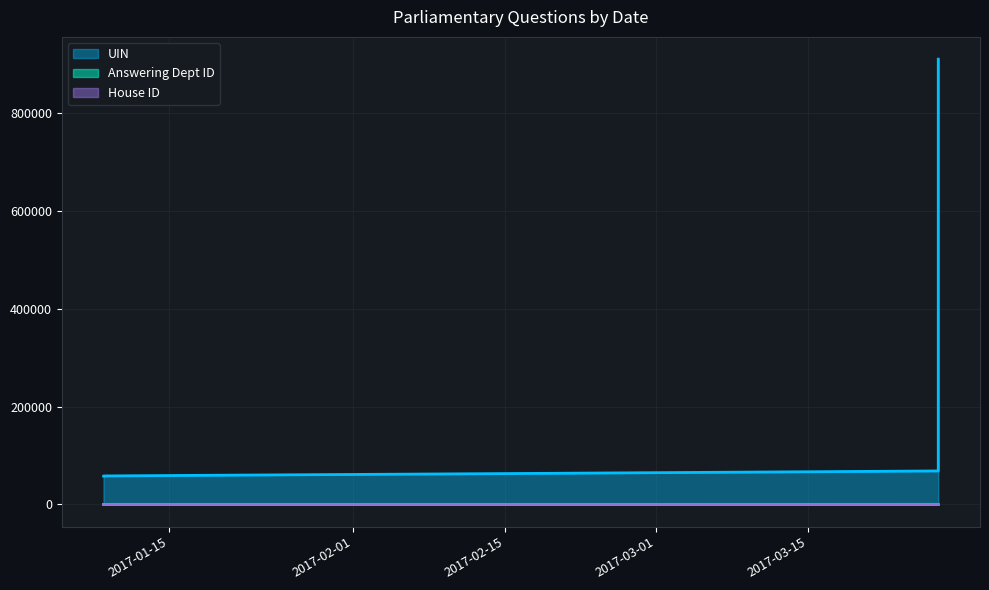

Where is Answering Dept ID nearest to the value 109?

2017-02-20